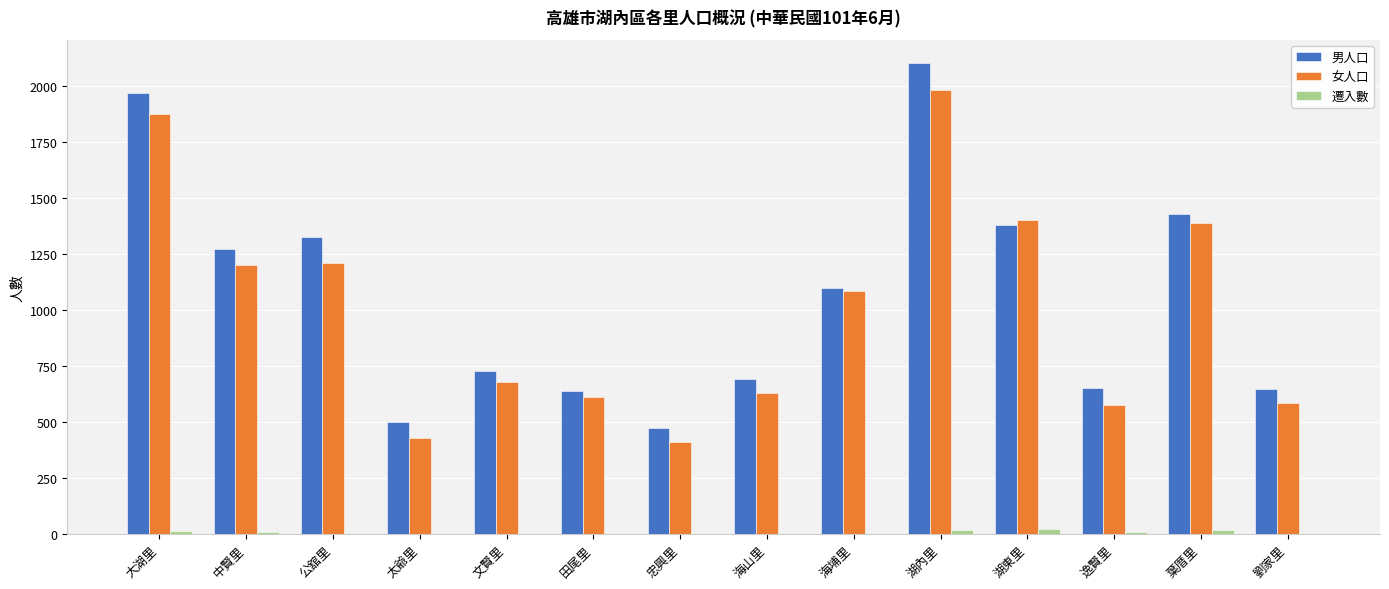

Which category has the highest value in the 女人口 series?

湖內里